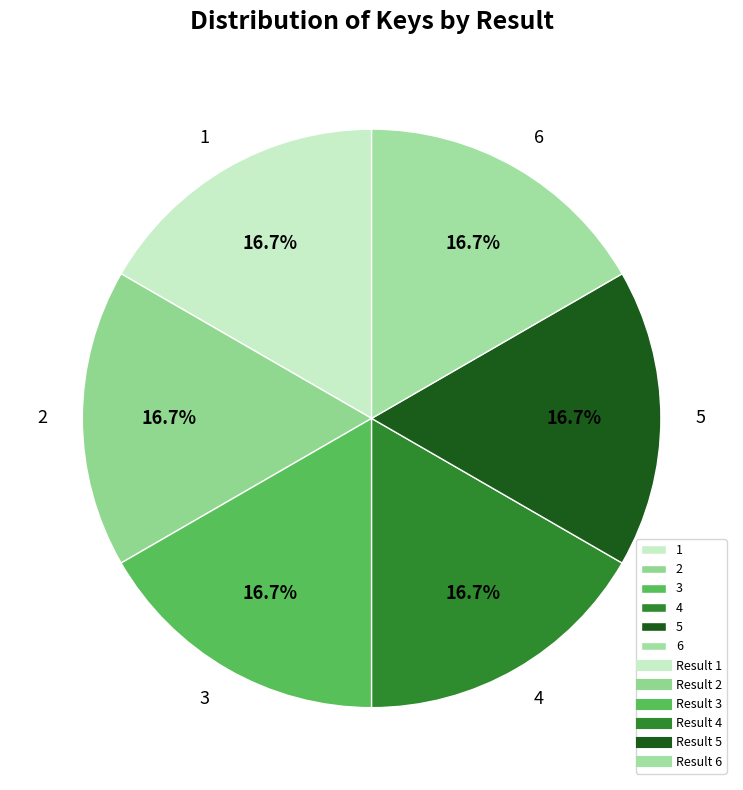

Approximately how many times larger is the value at 2 compared to 4?

1.0